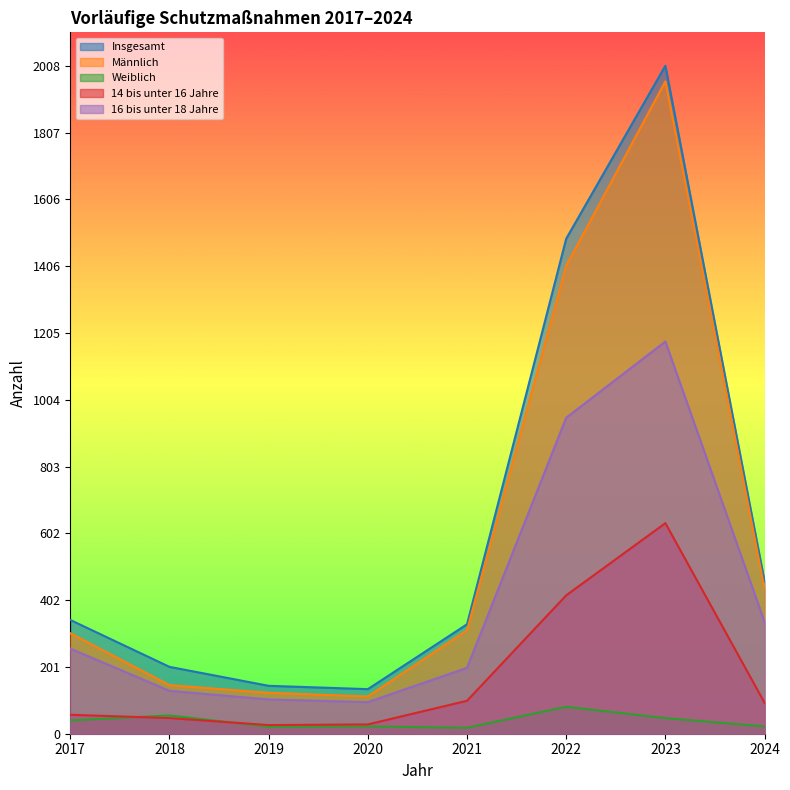

Reading left to right, list all the values displayed in this chart.

Insgesamt: 342	201	144	134	329	1488	2008	458
Männlich: 302	146	123	112	311	1407	1961	436
Weiblich: 40	55	21	22	18	81	47	22
14 bis unter 16 Jahre: 57	47	26	28	99	416	633	93
16 bis unter 18 Jahre: 256	129	103	95	198	950	1179	336